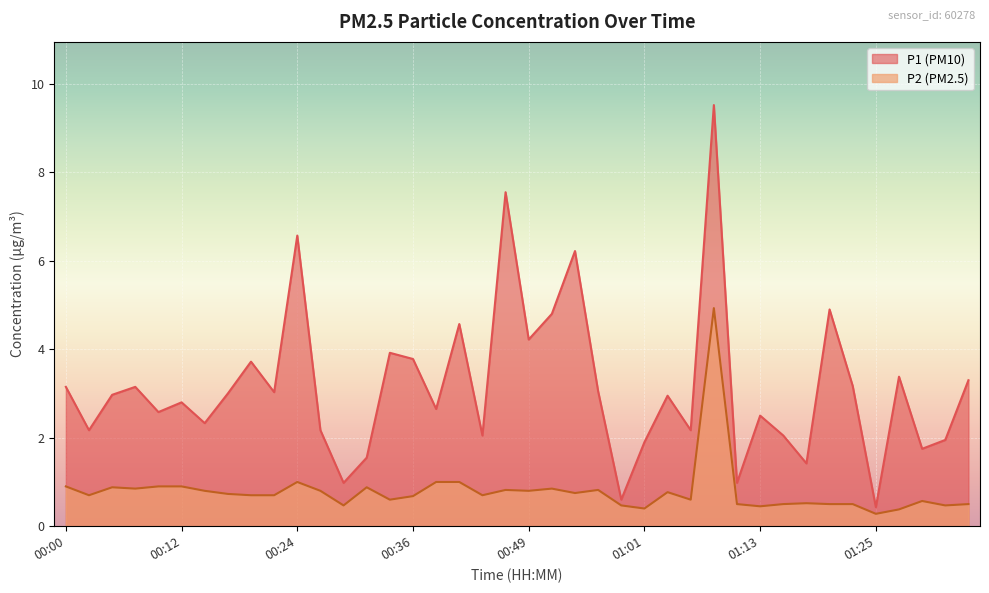

What is the lowest value of the P2 series?

0.3